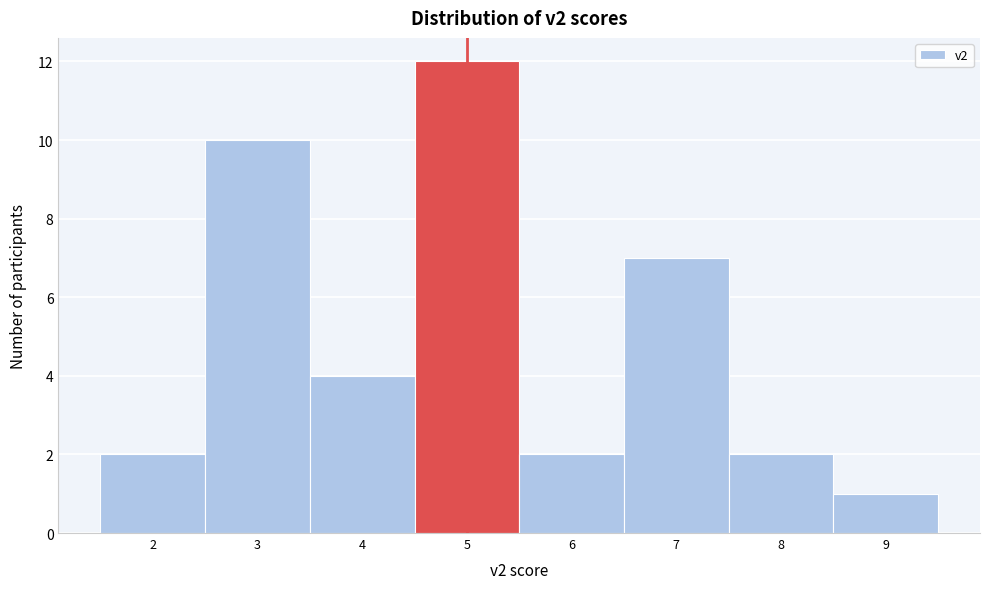

Reading left to right, transcribe this chart: for each bar, give the range it covers on the x-axis and its height. The values are not printed on the chart, so give them approximately, as read against the axis.

1.5 to 2.5: 2
2.5 to 3.5: 10
3.5 to 4.5: 4
4.5 to 5.5: 12
5.5 to 6.5: 2
6.5 to 7.5: 7
7.5 to 8.5: 2
8.5 to 9.5: 1